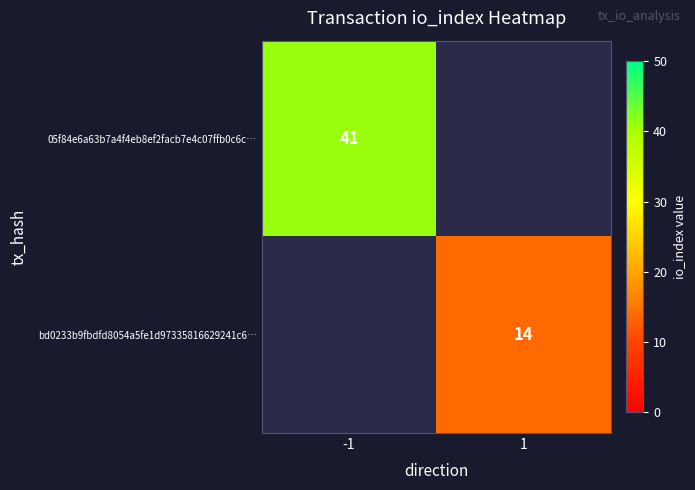

At how many categories does at least one series exceed 26?

1